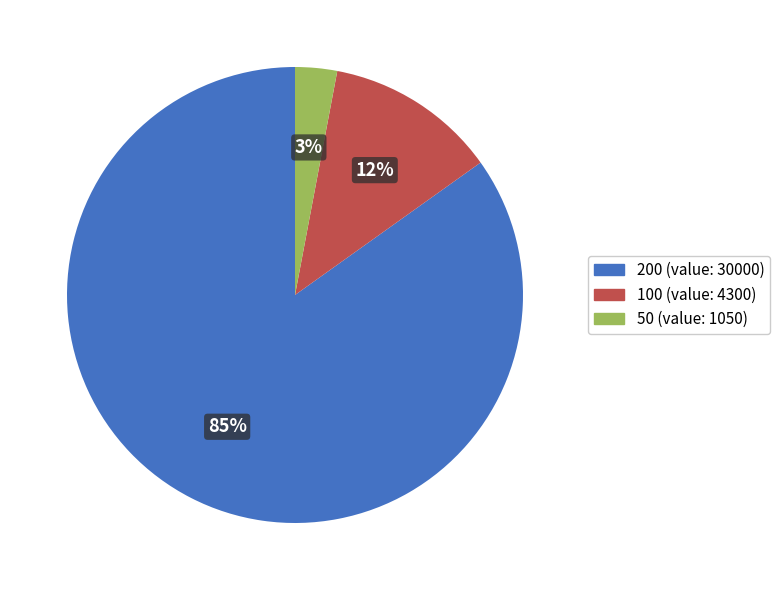

Does any single category account for the majority?

Yes